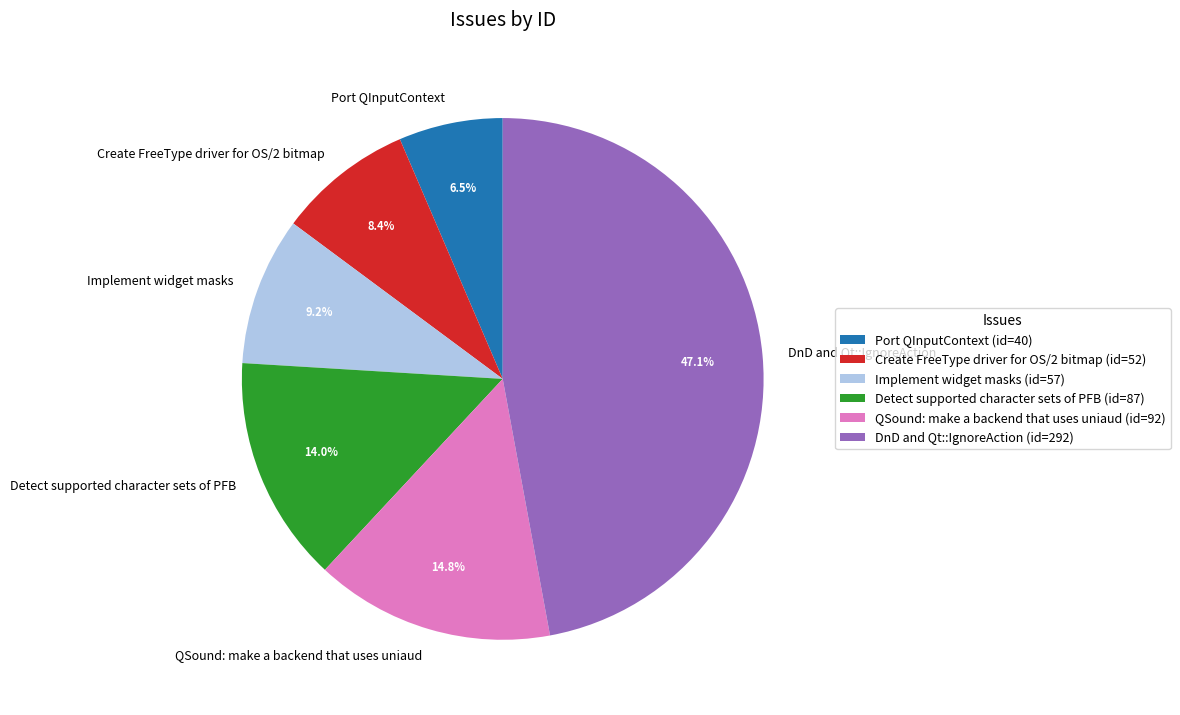

Which has a higher value, Implement widget masks or DnD and Qt::IgnoreAction?

DnD and Qt::IgnoreAction